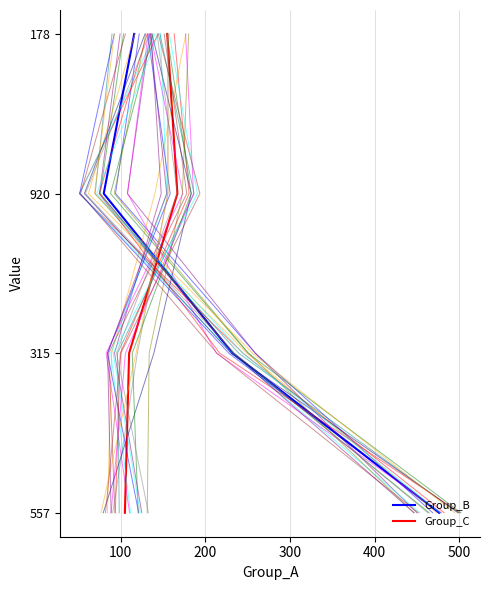

What is the approximate value of Group_B at 200?

2